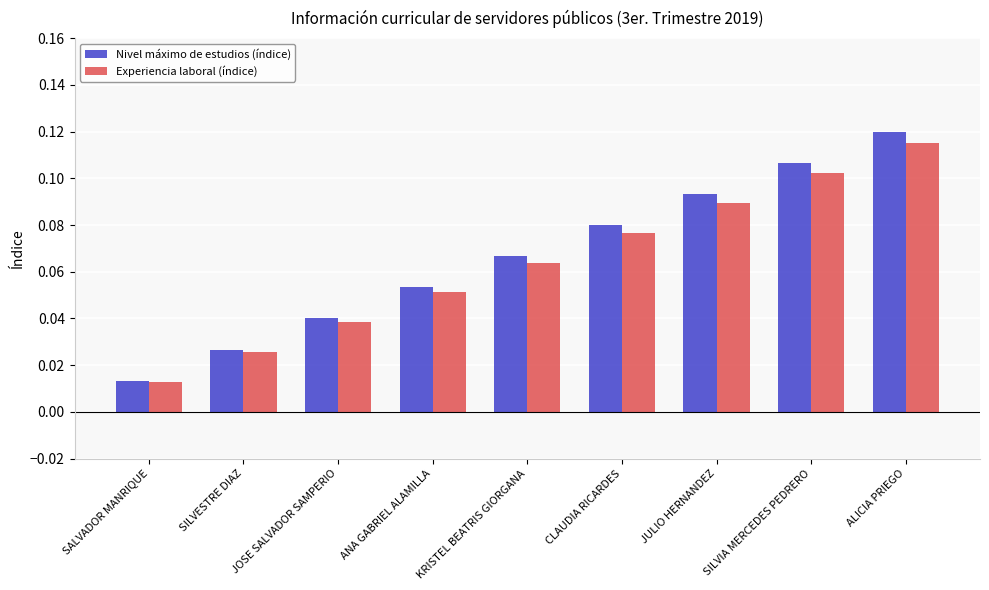

At which label does Experiencia laboral (índice) reach its minimum?

SALVADOR MANRIQUE